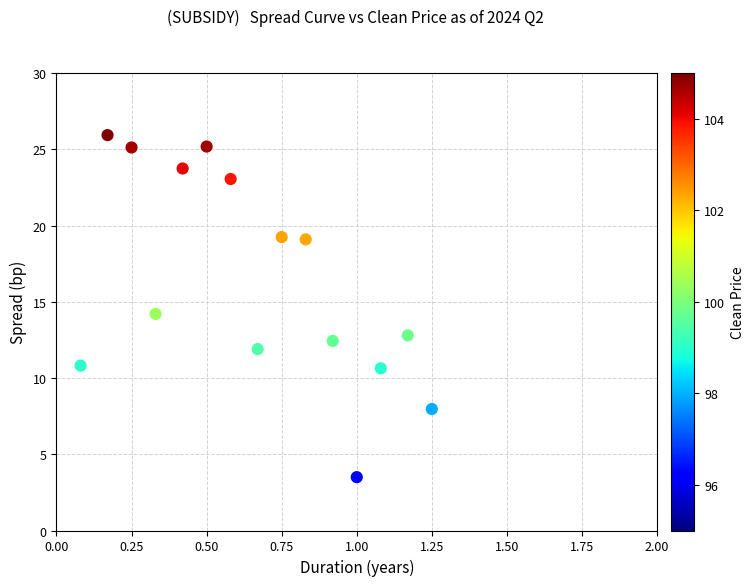

What is the range of X values (max minus min)?

1.2